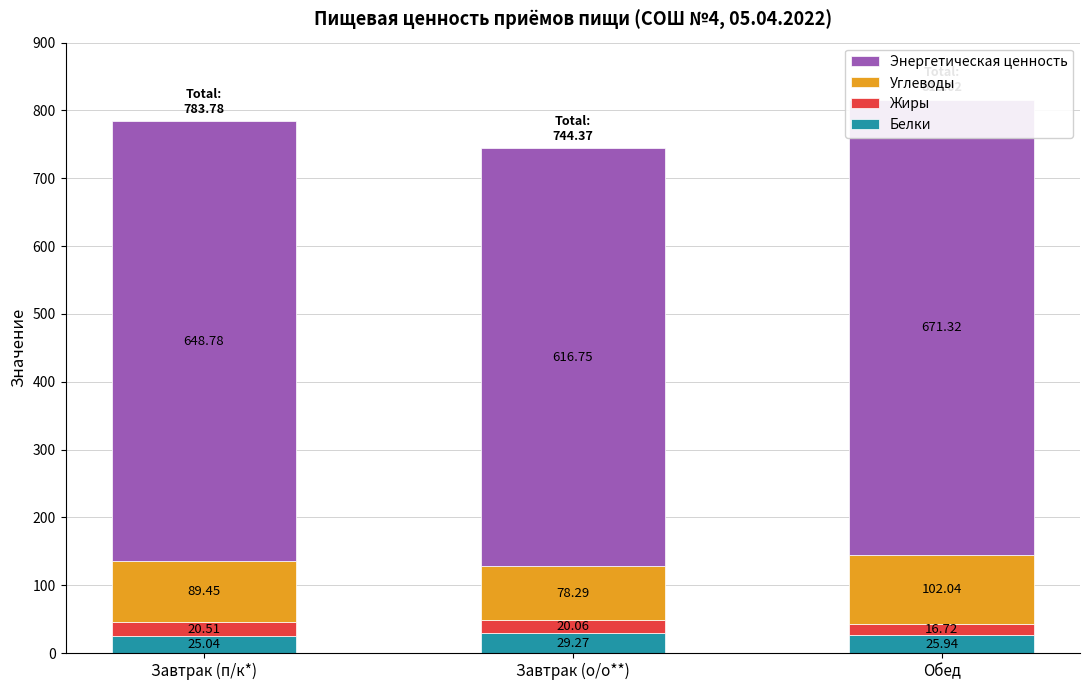

Which series changed the most between Завтрак (п/к*) and Обед?

Энергетическая ценность